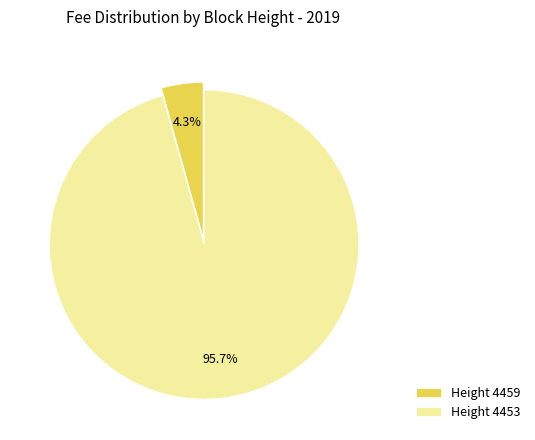

What is the largest slice in the pie chart?

Height 4453